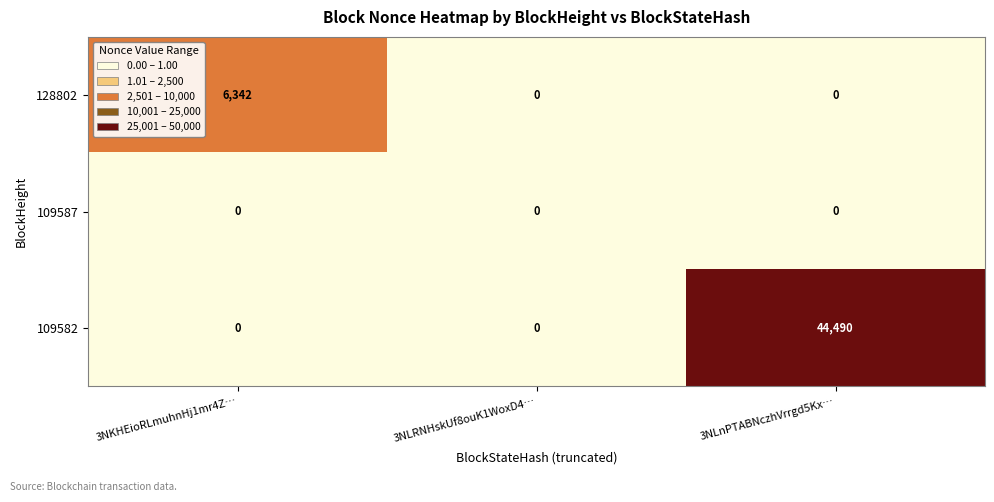

True or false: 109582 has a value of 0 at 3NKHEioRLmuhnHj1mr4Z….

True